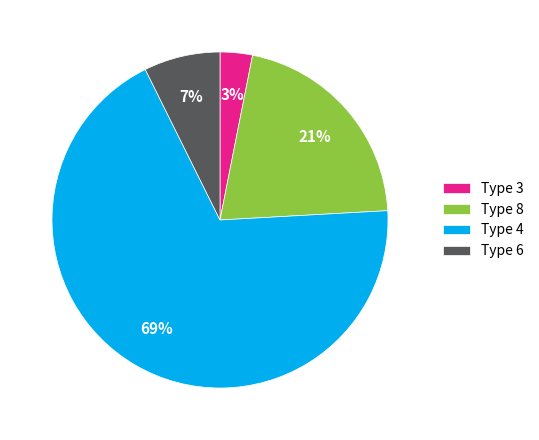

Which has a higher value, Type 8 or Type 4?

Type 4